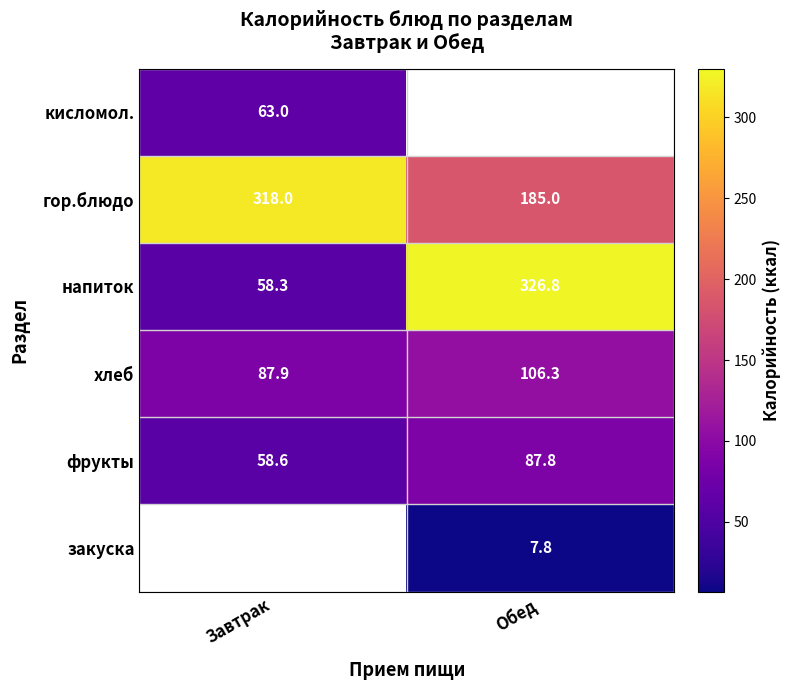

Is it true that напиток equals 58.3 at Завтрак?

True